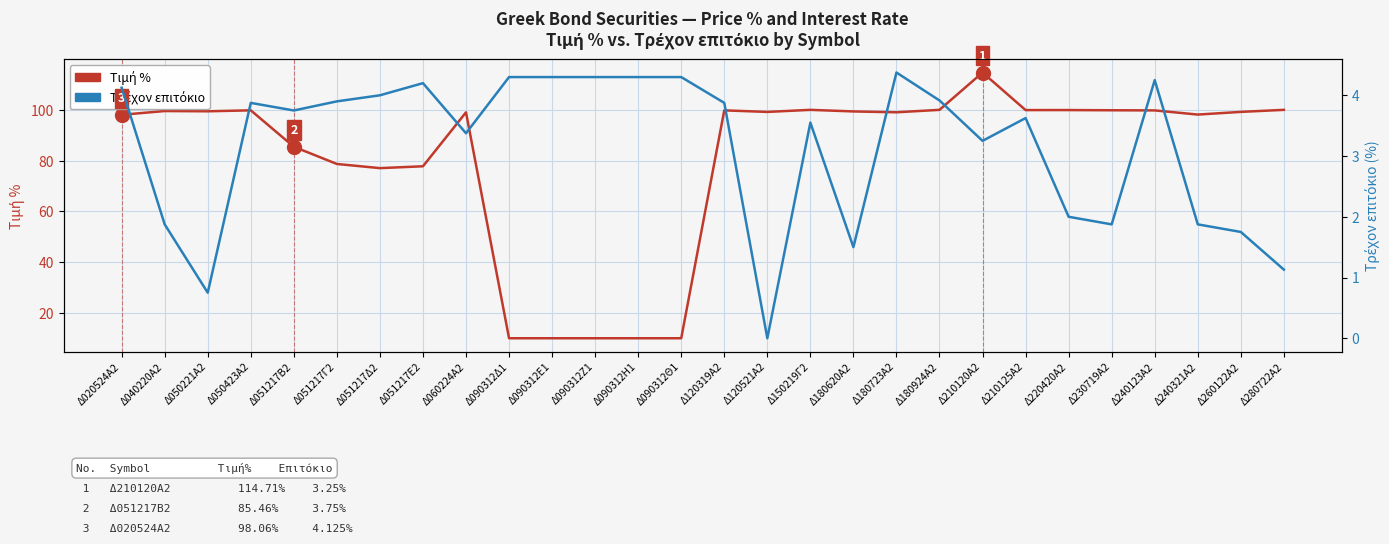

True or false: Τρέχον επιτόκιο and Τιμή % intersect in this chart.

False